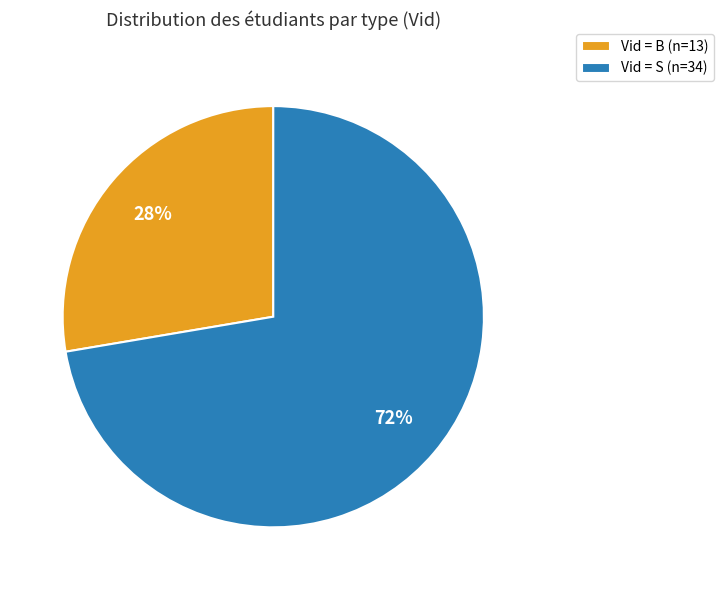

How many segments does this pie chart have?

2